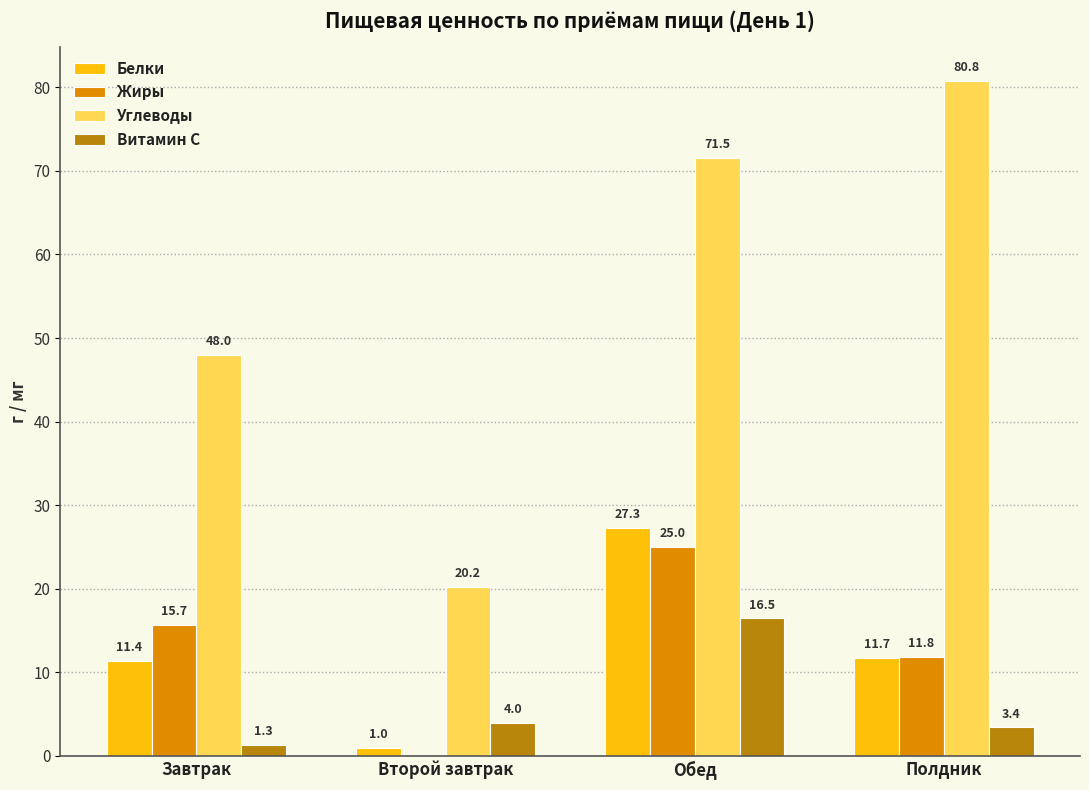

Which series changed the most between Завтрак and Обед?

Углеводы